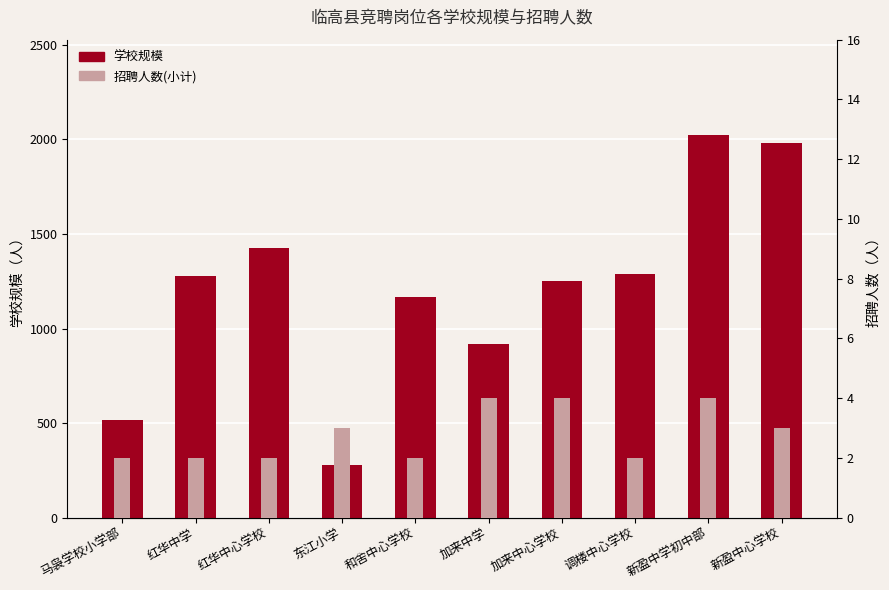

What is the sum of the 招聘人数(小计) values at 红华中心学校 and 新盈中学初中部?

6